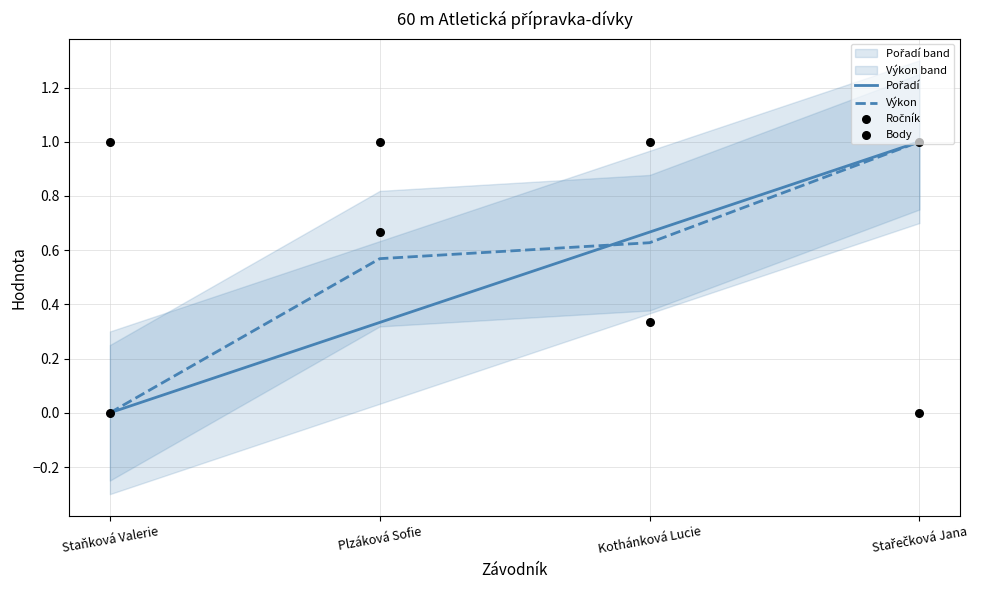

Which series contains the highest Y value?

Pořadí